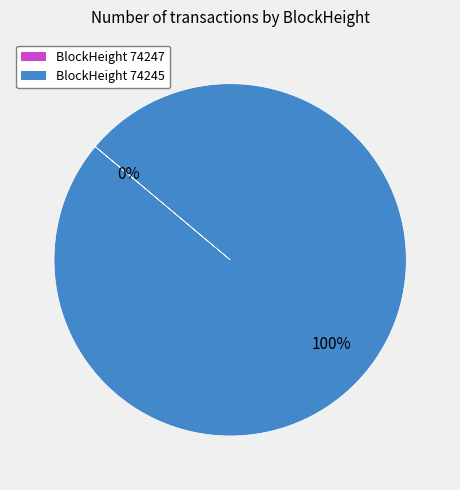

Which category has the smallest portion of the pie?

74247